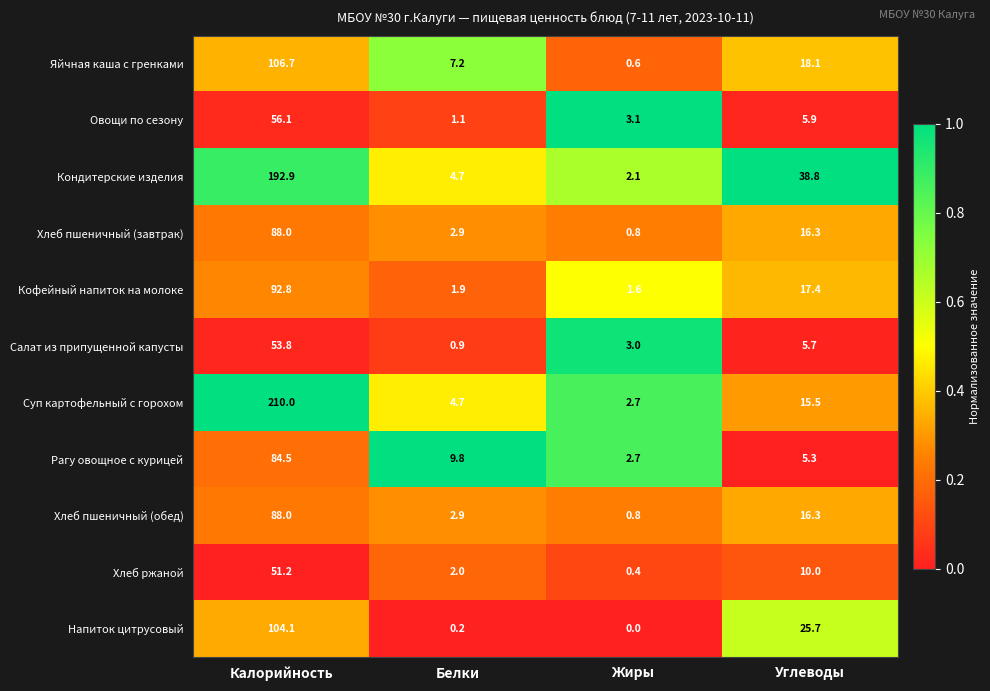

Which series changed the most between Белки and Жиры?

Рагу овощное с курицей